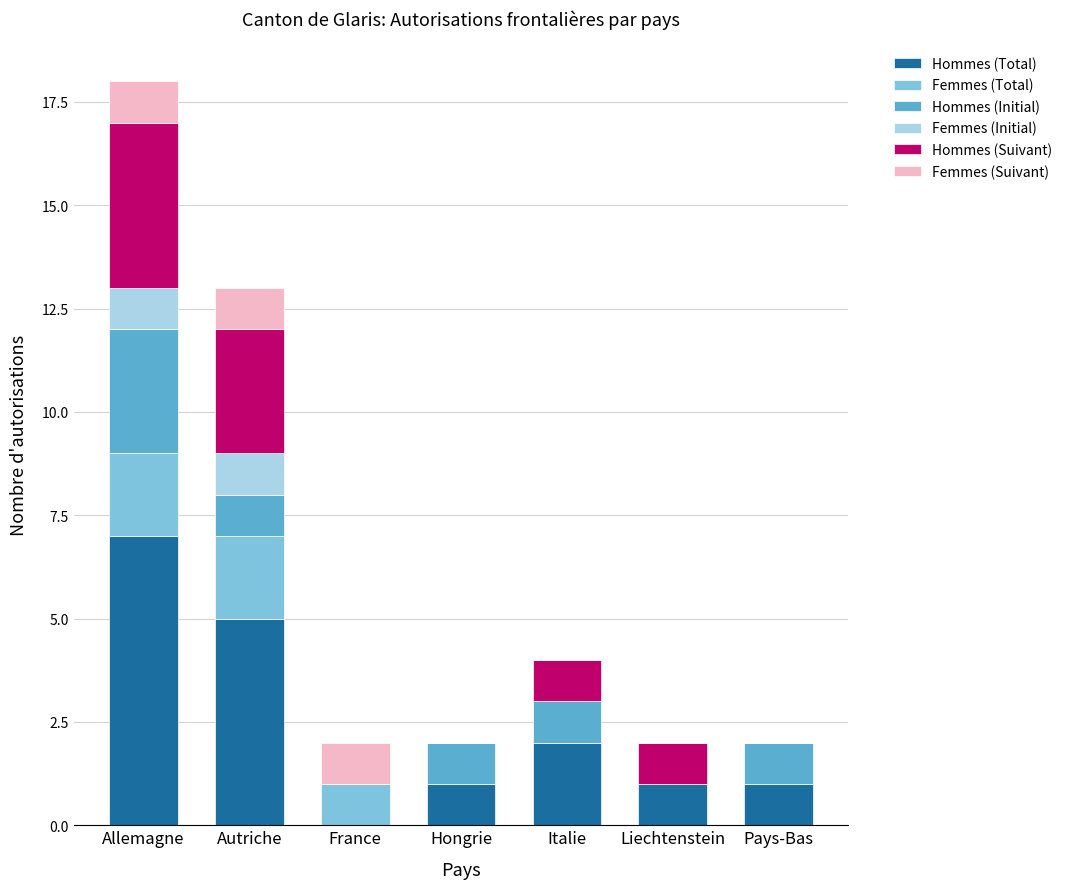

Are the bars horizontal?

No